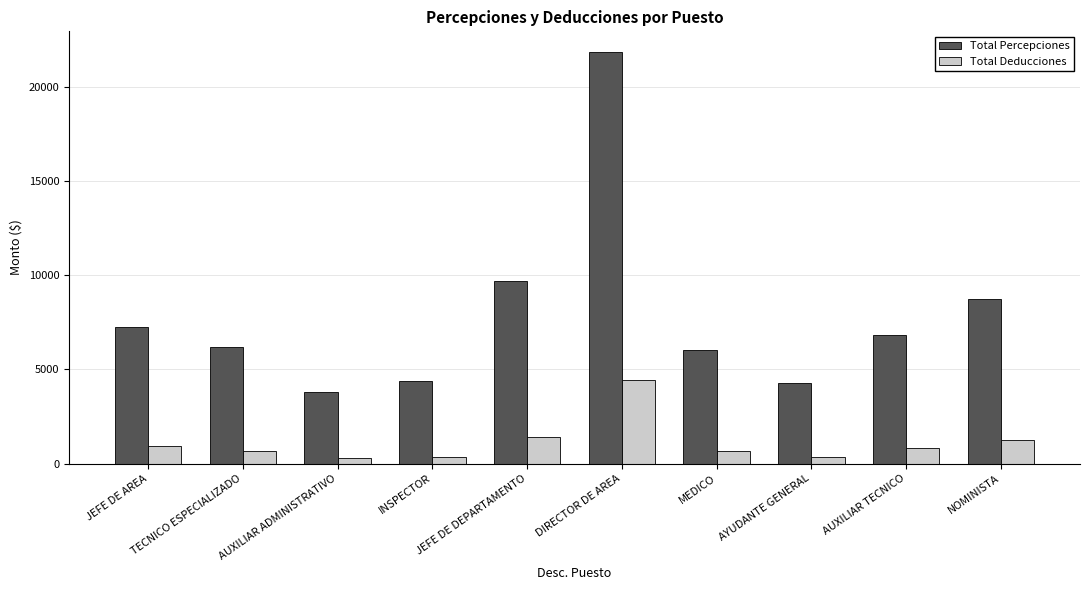

Is the value of Total Deducciones at MEDICO greater than the value of Total Percepciones at DIRECTOR DE AREA?

No